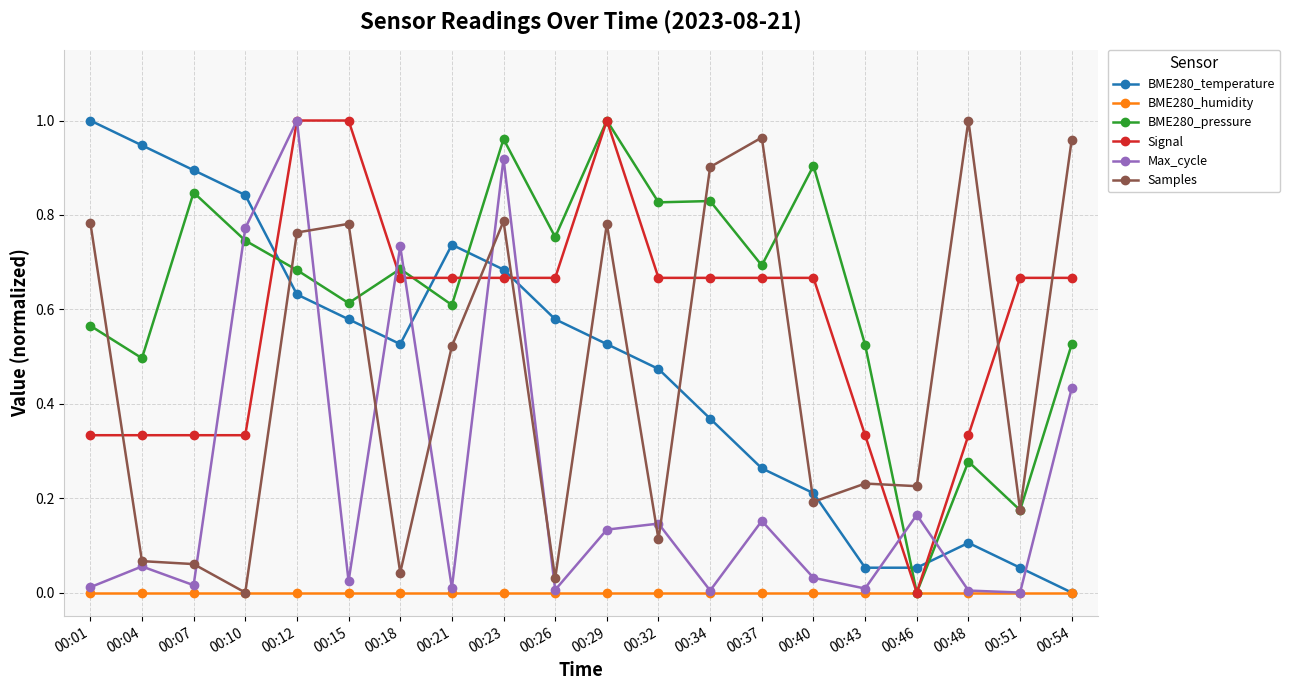

At which category is the sum across all series the highest?

00:12